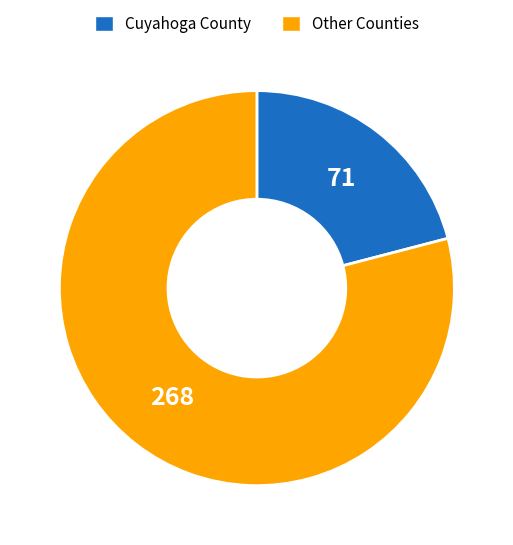

Is Other Counties the majority of the pie?

Yes